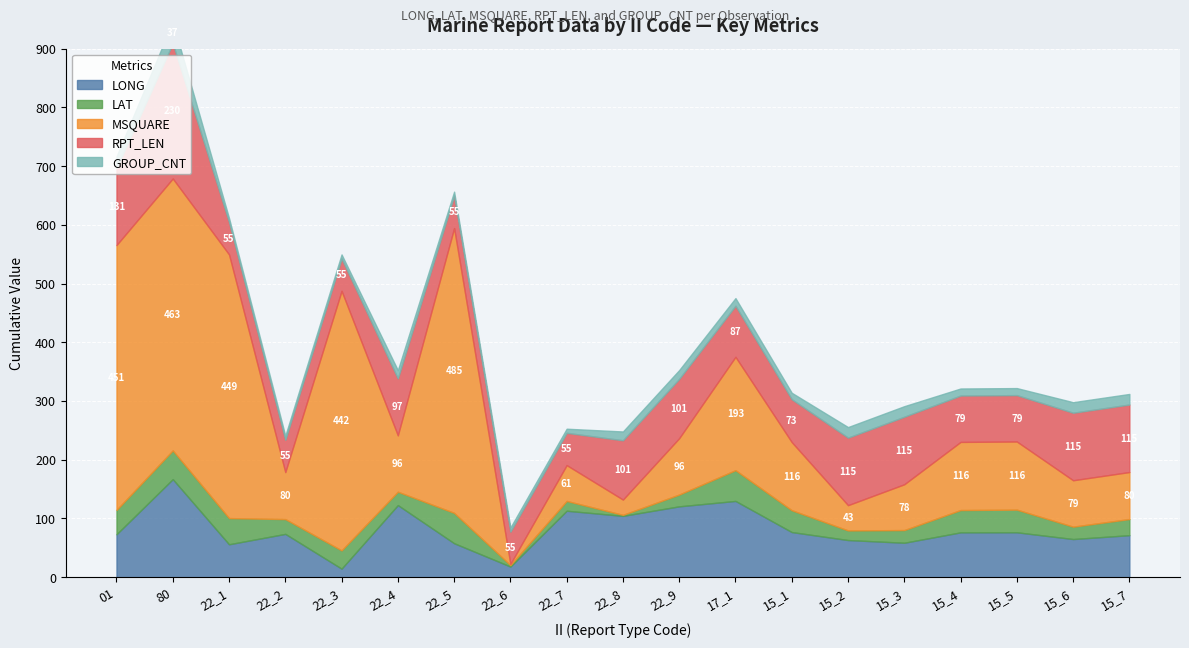

What is the highest value of the LONG series?

166.9